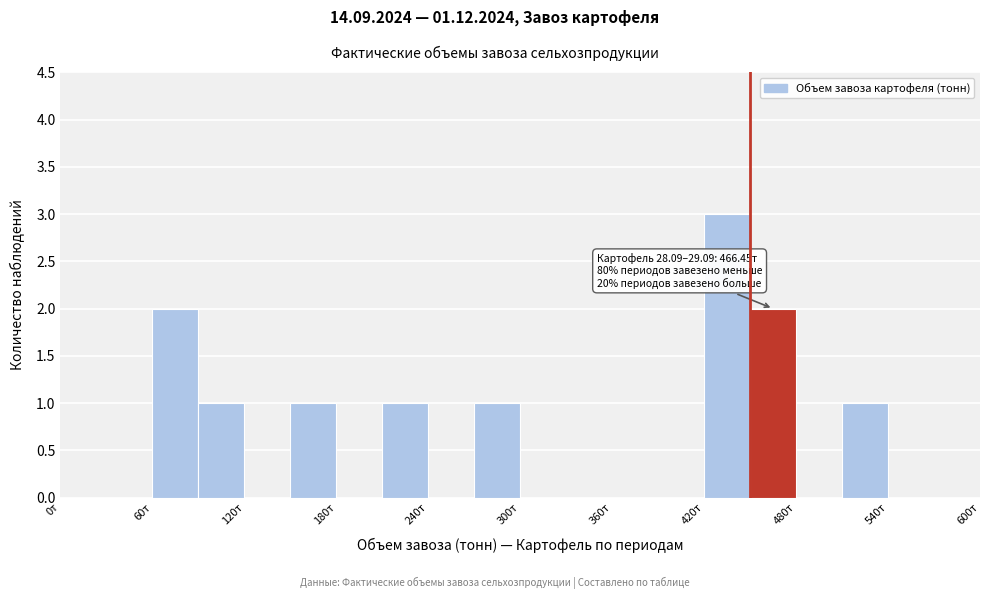

Around what value on the x-axis is the tallest bar? Give the approximate position of its centre, as read against the axis.

440